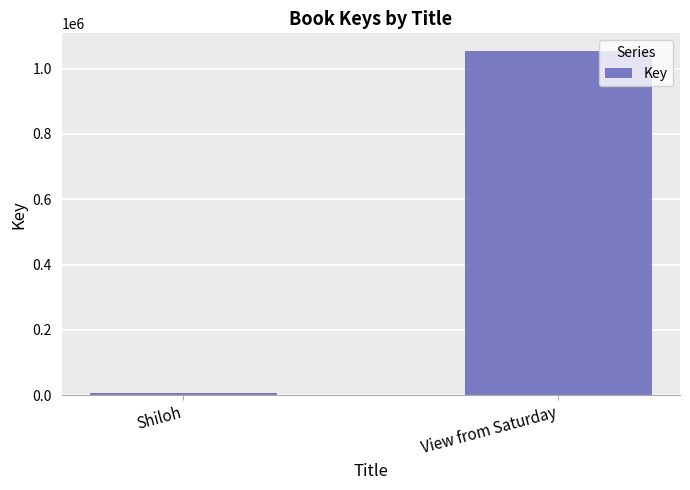

Is it true that the value at View from Saturday is 1055395?

True